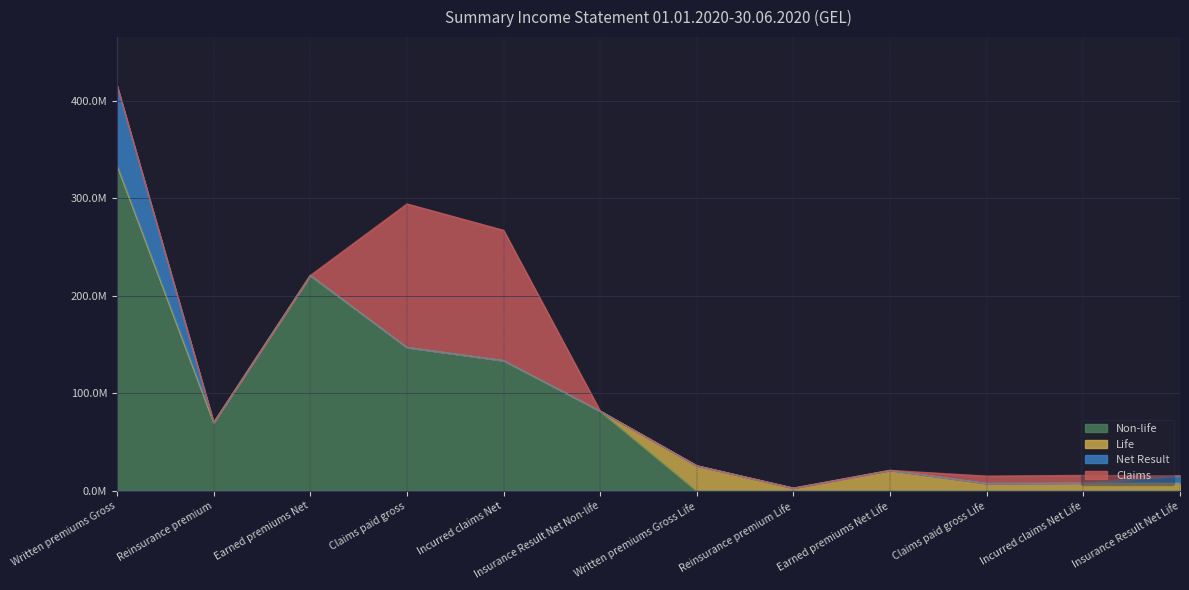

Reading left to right, list all the values displayed in this chart.

Non-life: 333486274.9	69959472.5	220874929.9	147111306.2	133582005.0	81781897.0	0.0	0.0	0.0	0.0	0.0	0.0
Life: 0.0	0.0	0.0	0.0	0.0	0.0	25728695.0	2835947.6	21064036.9	7580823.7	7978162.4	7730758.2
Net Result: 81781897.0	0.0	0.0	0.0	0.0	0.0	0.0	0.0	0.0	0.0	0.0	7730758.2
Claims: 0.0	0.0	0.0	147111306.2	133582005.0	0.0	0.0	0.0	0.0	7580823.7	7978162.4	0.0